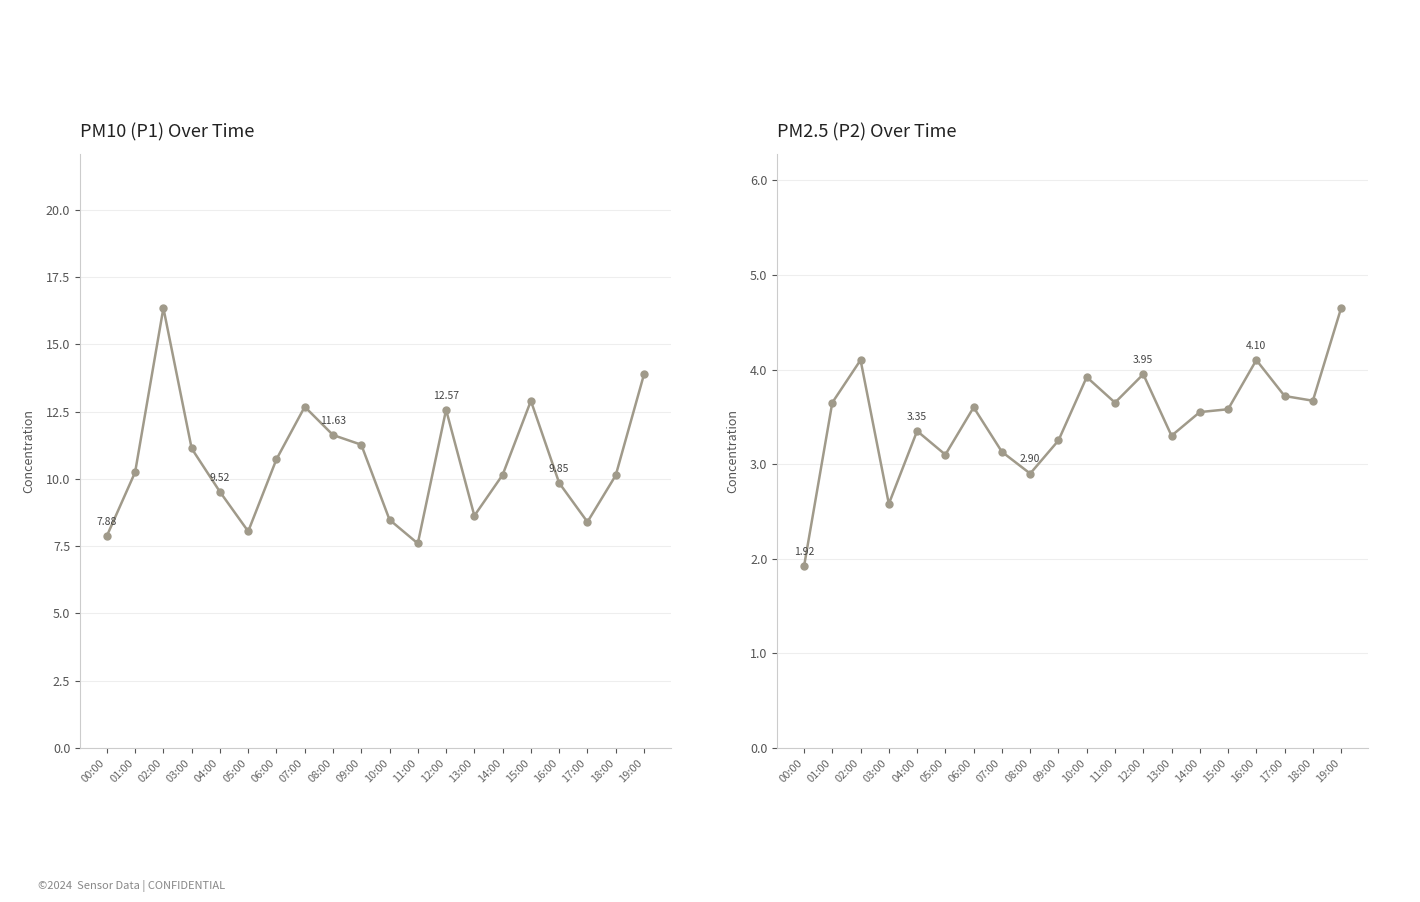

The P2 series shows 1.0 at 9. True or false?

False